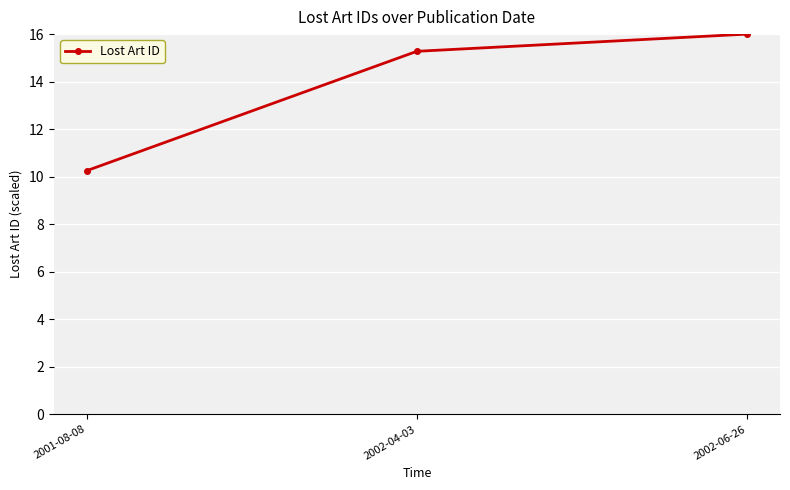

At which label is the value closest to 13?

2002-04-03